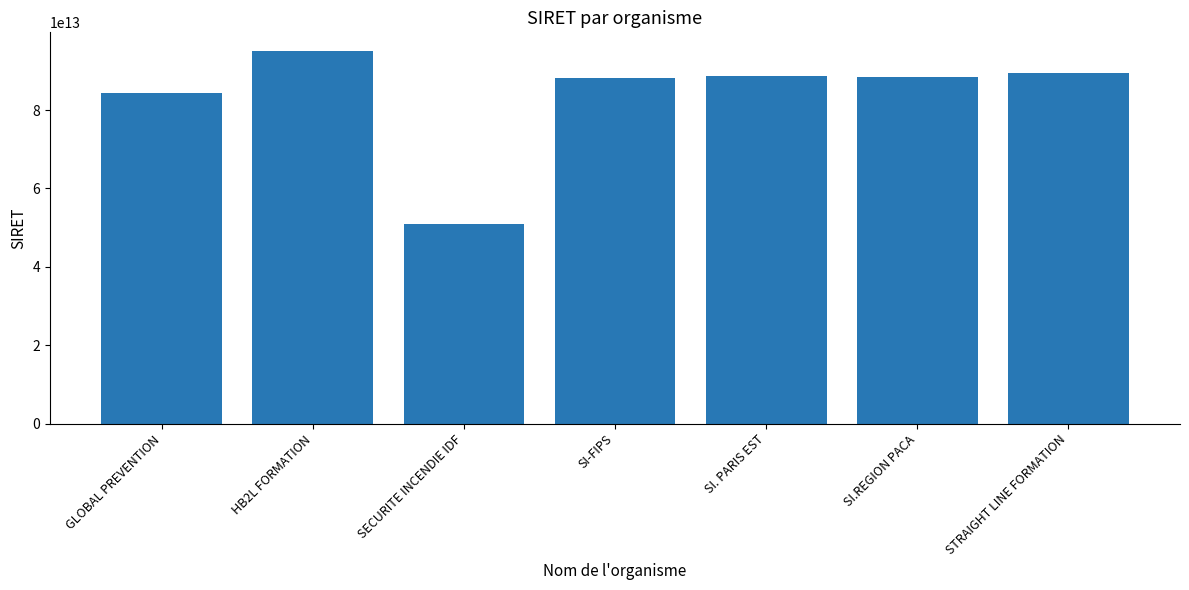

True or false: the data shows 23832355514938 at SI.REGION PACA.

False